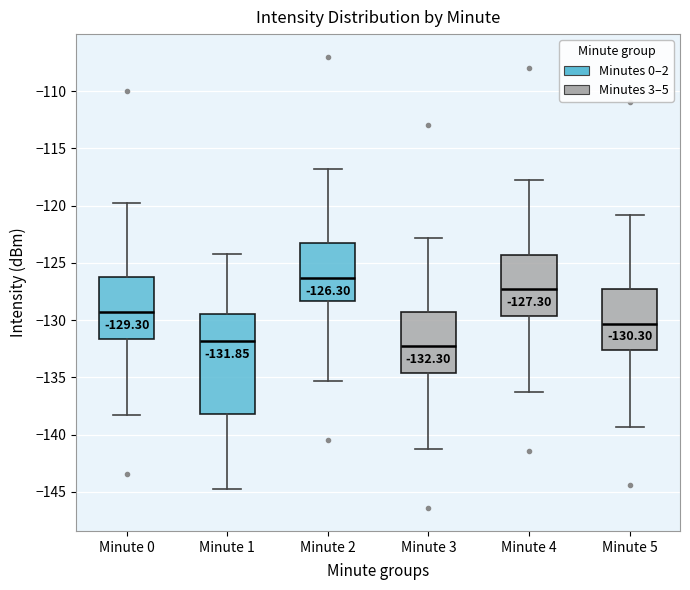

Which box is the tallest, from its lower edge to its upper edge?

Minute 1